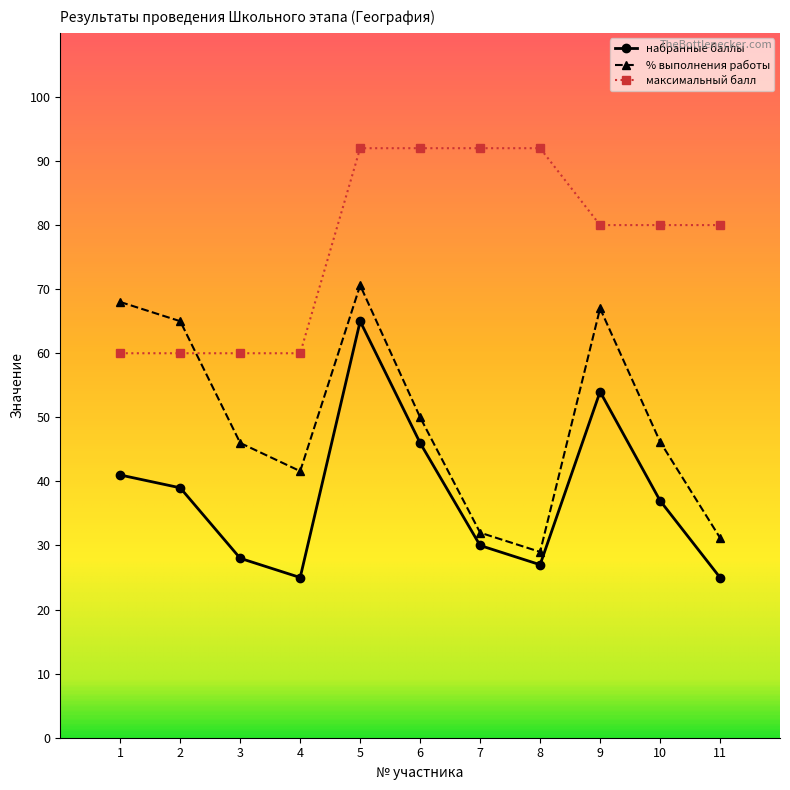

What is the sum of the % выполнения работы values at 3 and 9?

113.0